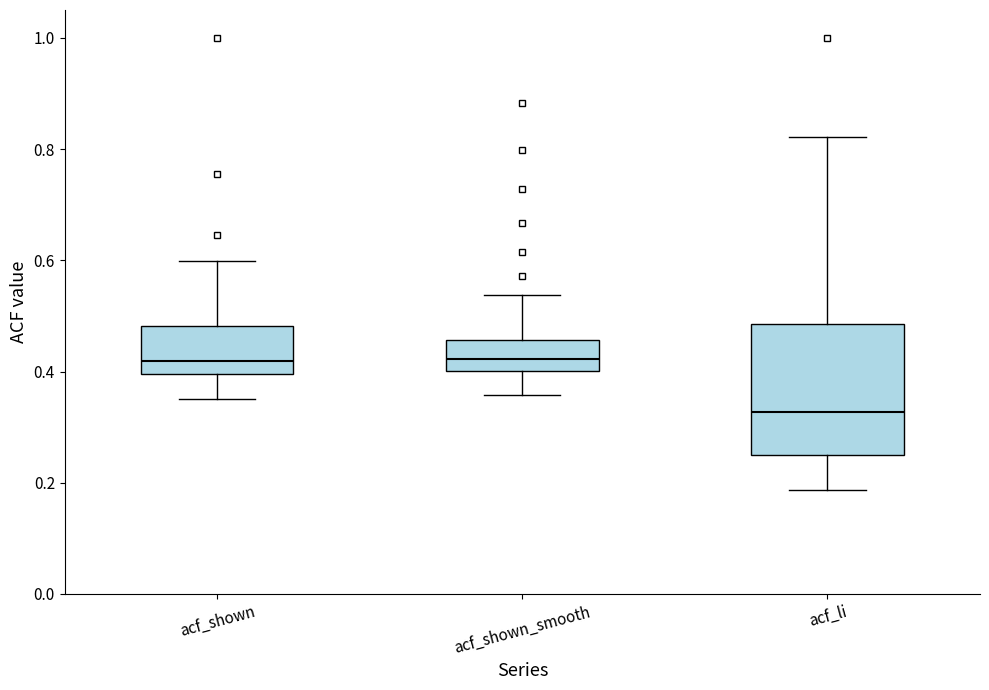

Which box is the tallest, from its lower edge to its upper edge?

acf_li